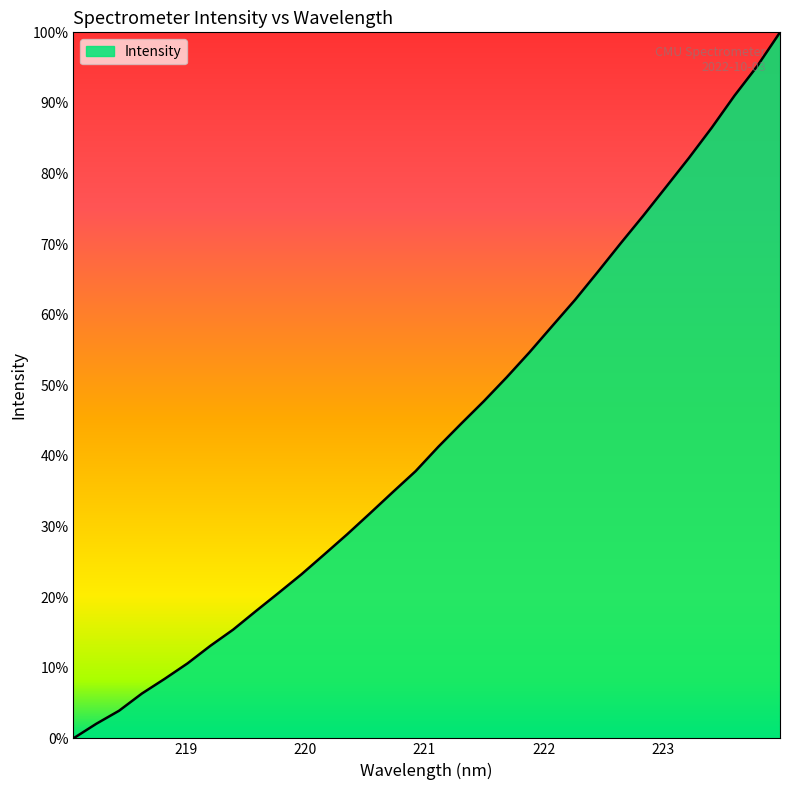

What is the greatest value displayed?

100.0